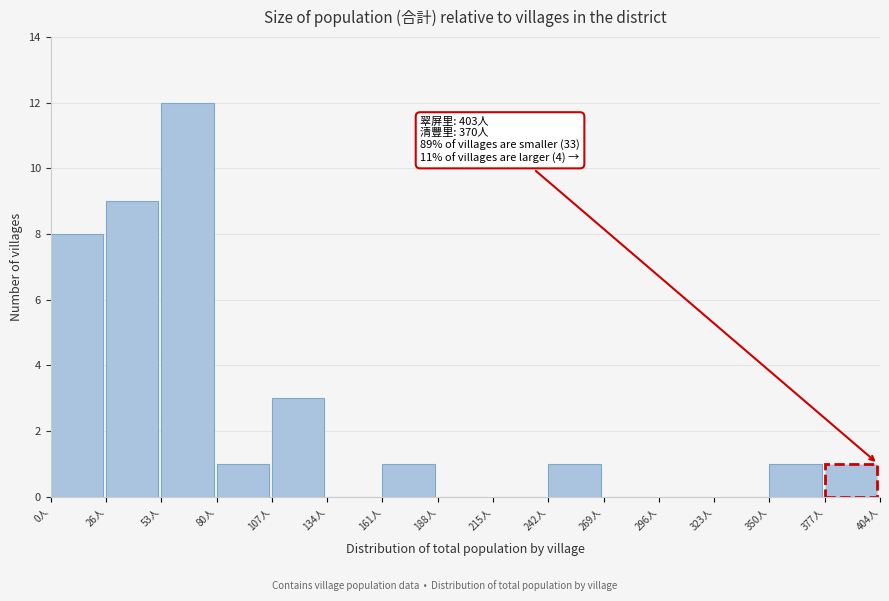

Which range on the x-axis has the tallest bar?

55 to 80